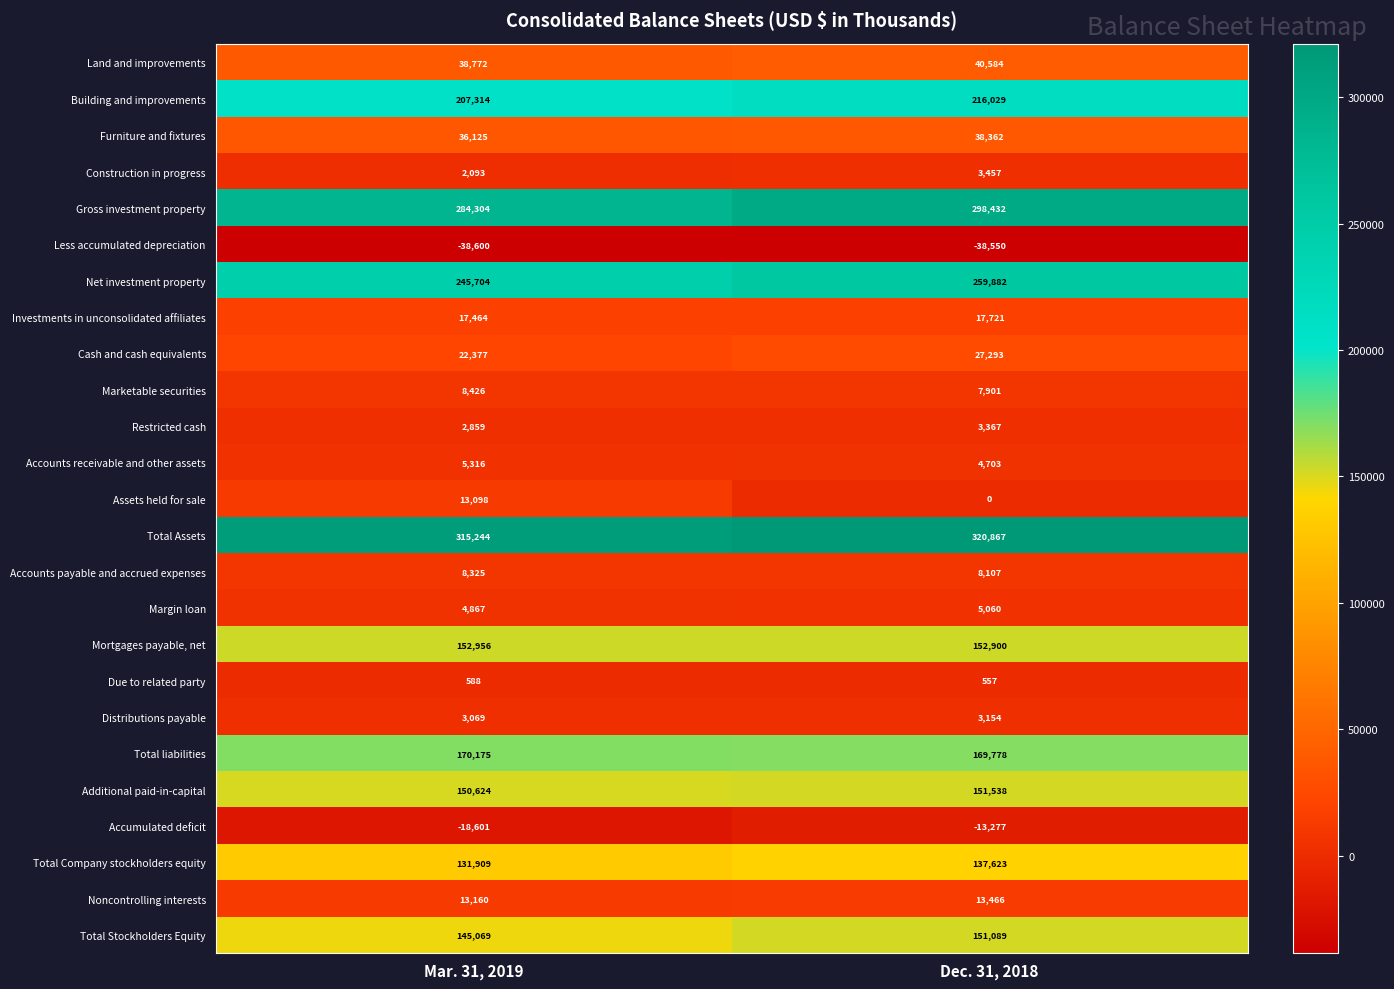

At which category is the sum across all series the highest?

Dec. 31, 2018